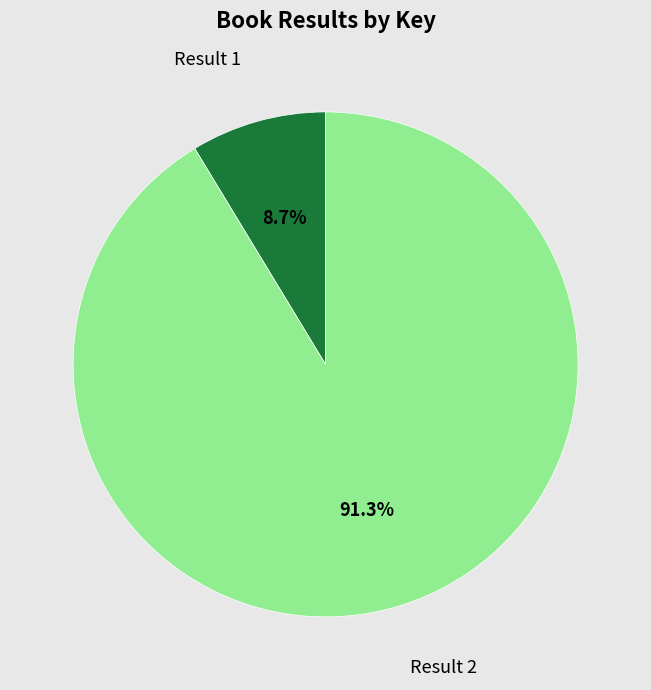

Which slice is the smallest?

Result 1